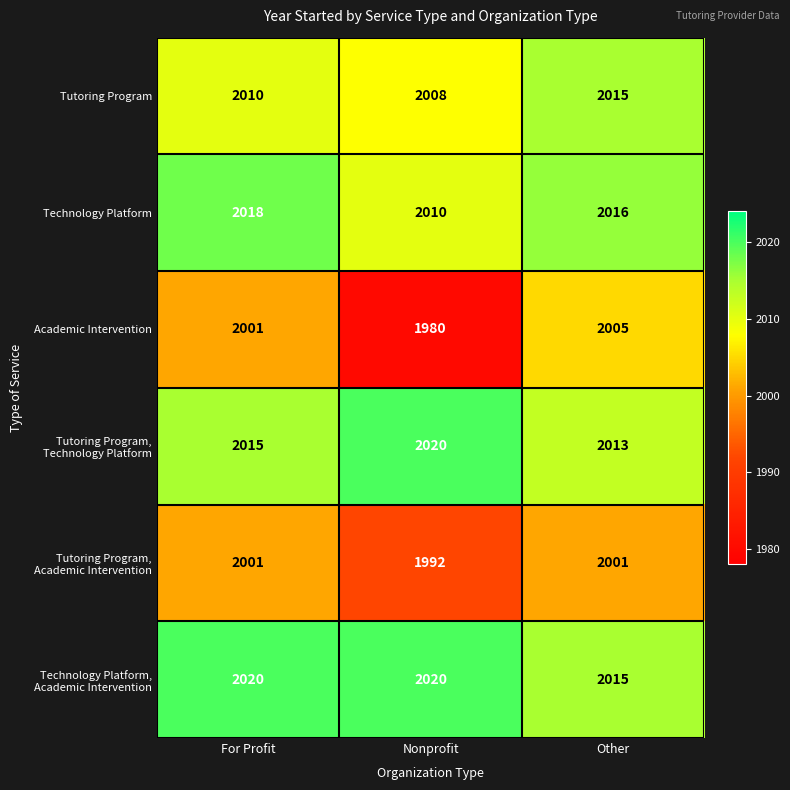

Count the number of categories in the chart.

3